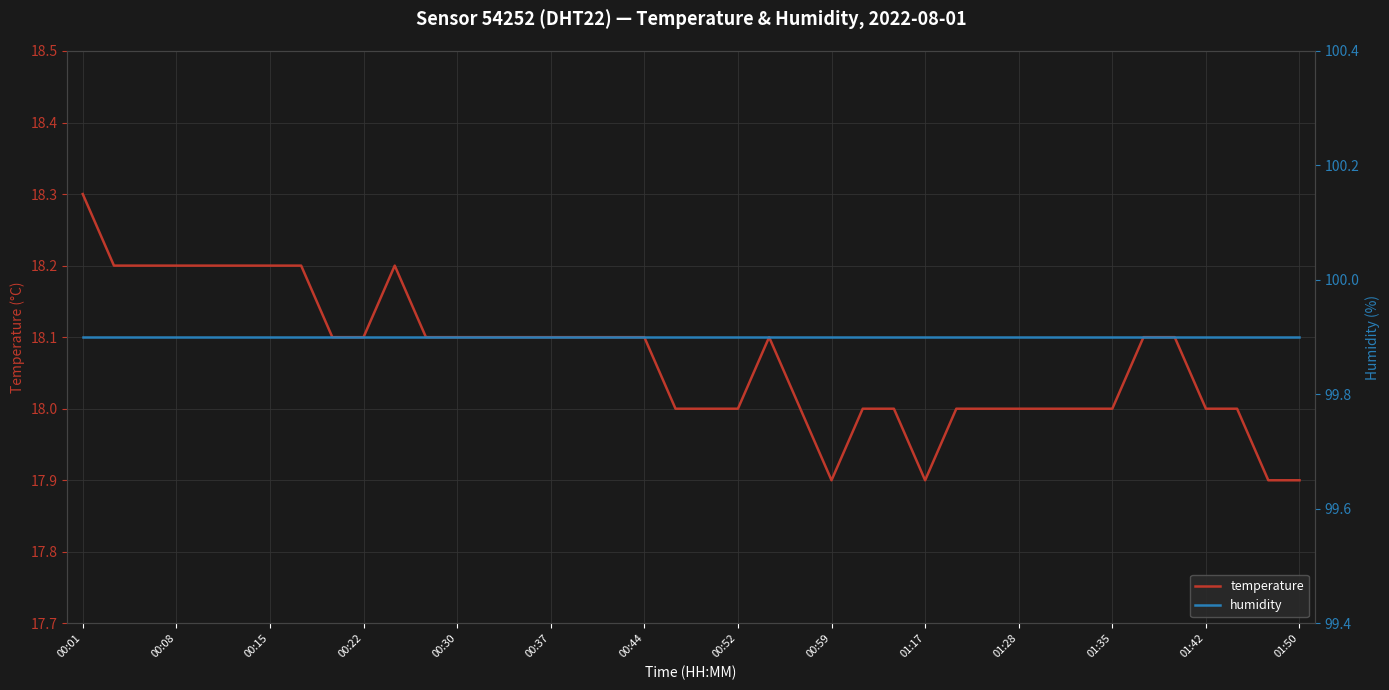

What is the difference between the maximum and minimum values in the temperature series?

0.4